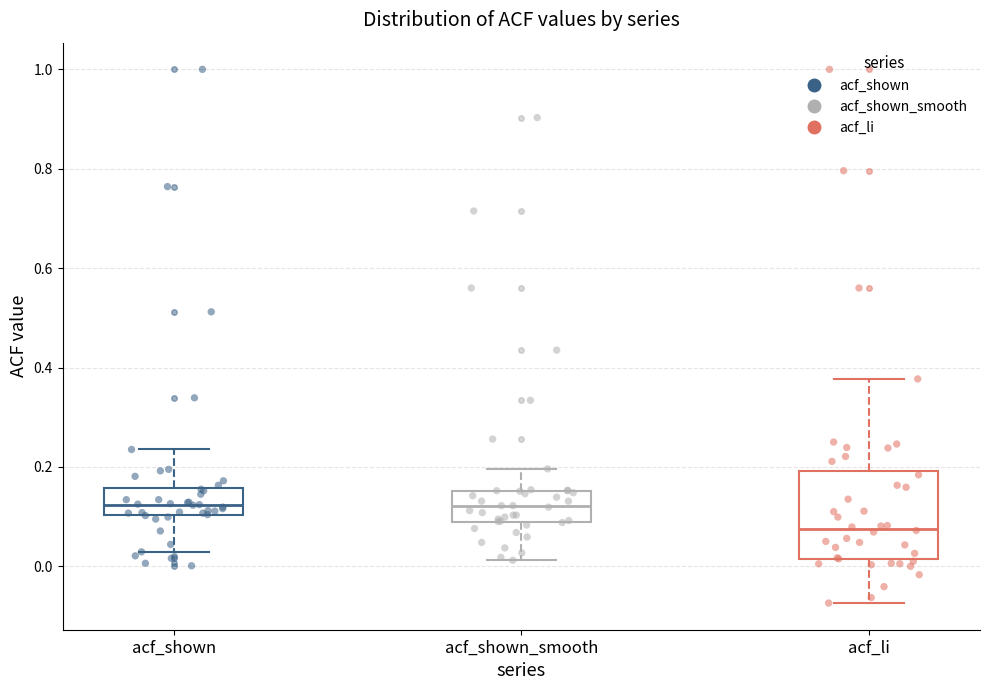

Which box is the tallest, from its lower edge to its upper edge?

acf_li